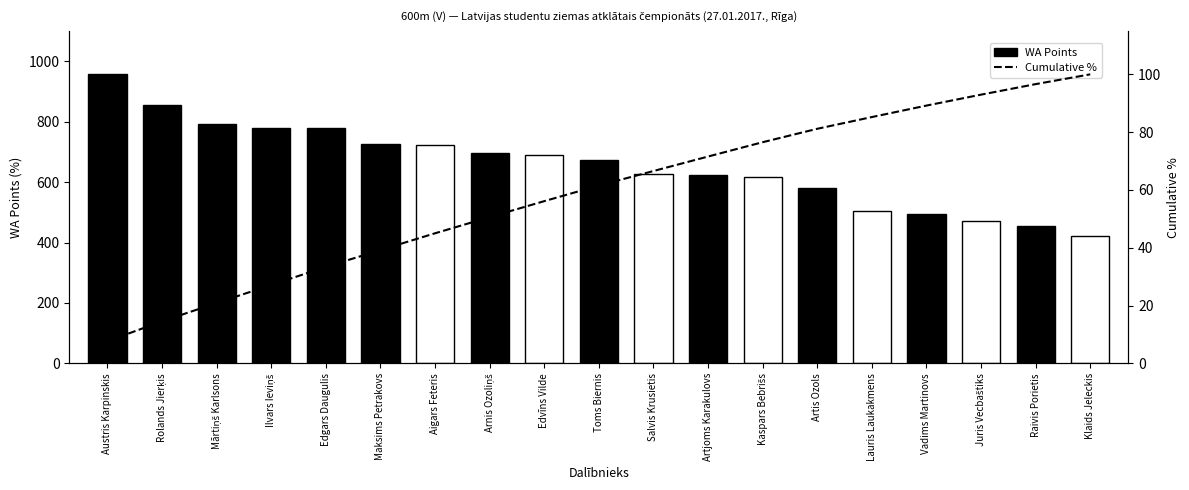

List the labels in order of WA Points value, largest first.

Austris Karpinskis, Rolands Jierķis, Mārtiņš Karlsons, Ilvars Ieviņš, Edgars Daugulis, Maksims Petrakovs, Aigars Feteris, Arnis Ozoliņš, Edvīns Vilde, Toms Biernis, Salvis Krusietis, Artjoms Karakulovs, Kaspars Bebrišs, Artis Ozols, Lauris Laukakmens, Vadims Martinovs, Juris Vecbaštiks, Raivis Porietis, Klaids Jeleckis